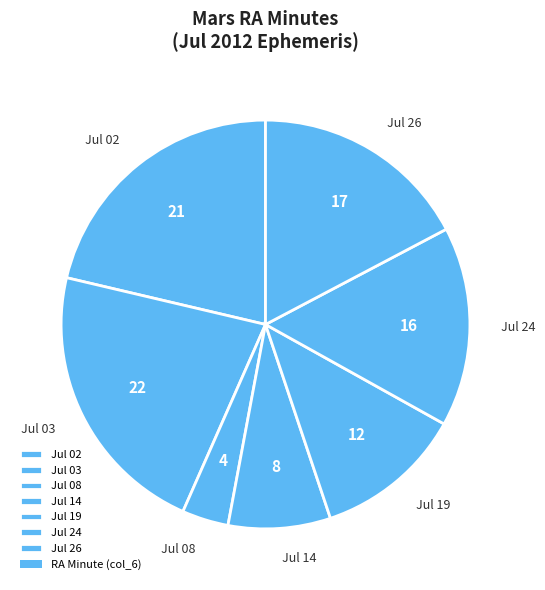

Combined, do Jul 24 and Jul 19 account for over 50%?

No